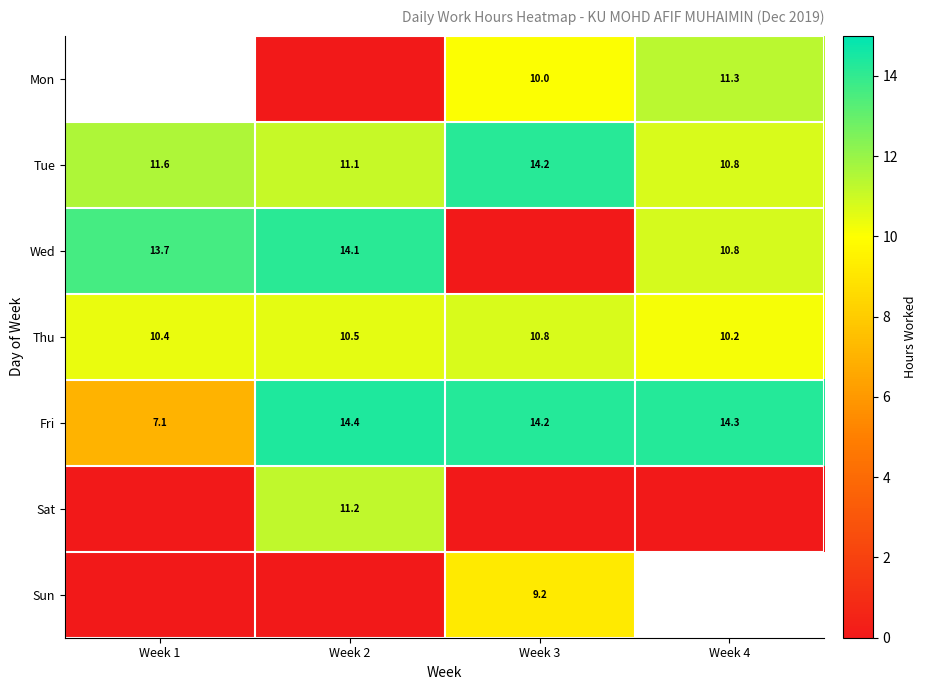

At which category does the chart reach its peak across all series?

Week 2